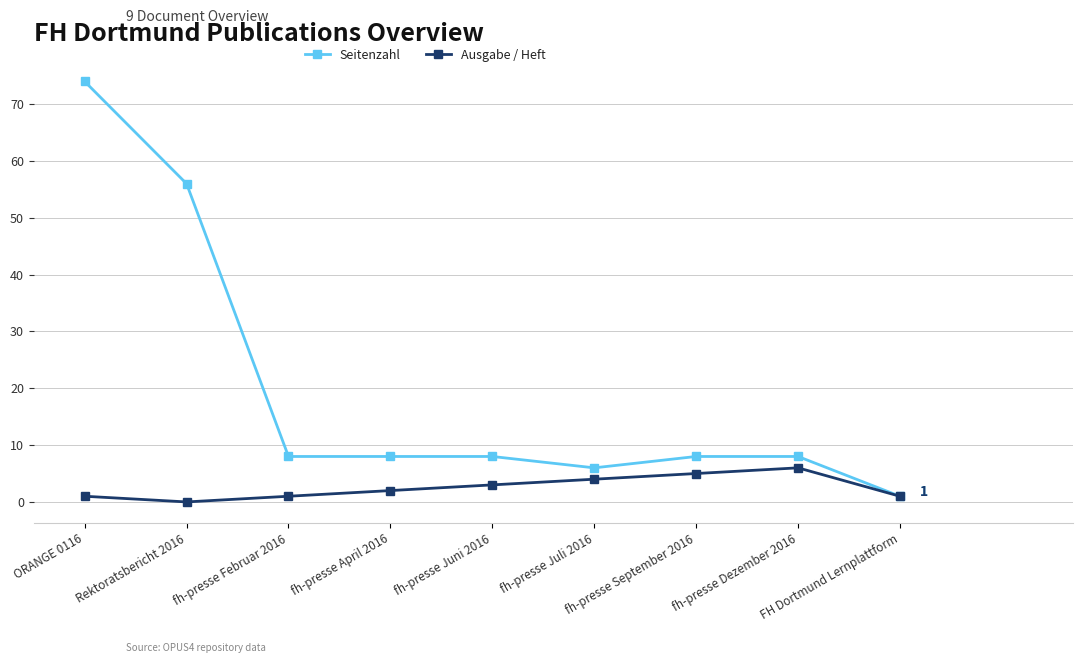

What is the highest value of the Ausgabe / Heft series?

6